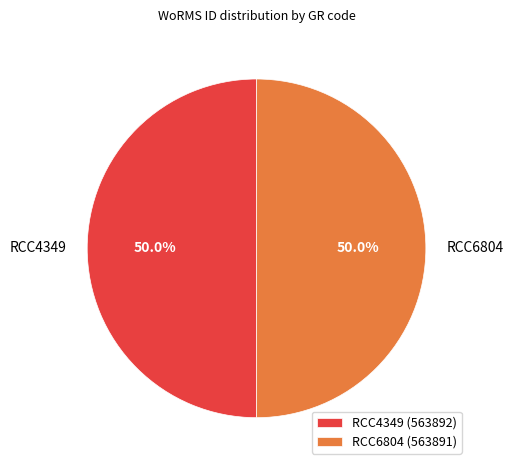

To the nearest percent, what portion does RCC4349 represent?

50%